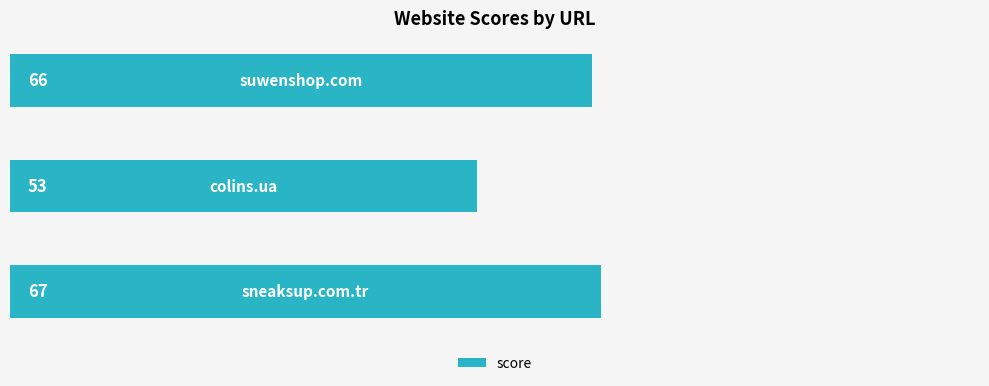

Reading bottom to top, what are all the values shown in this chart?

67	53	66